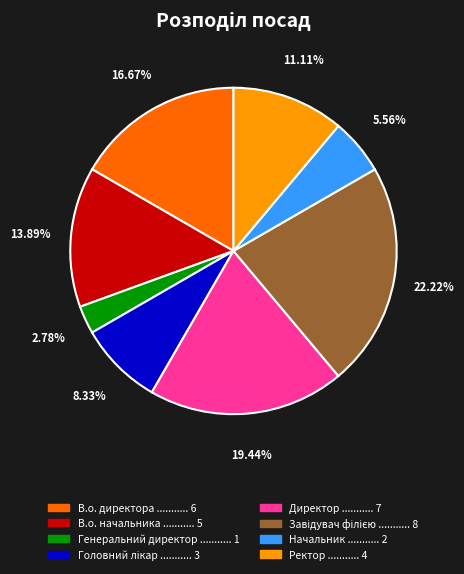

Which category has the smallest portion of the pie?

Генеральний директор